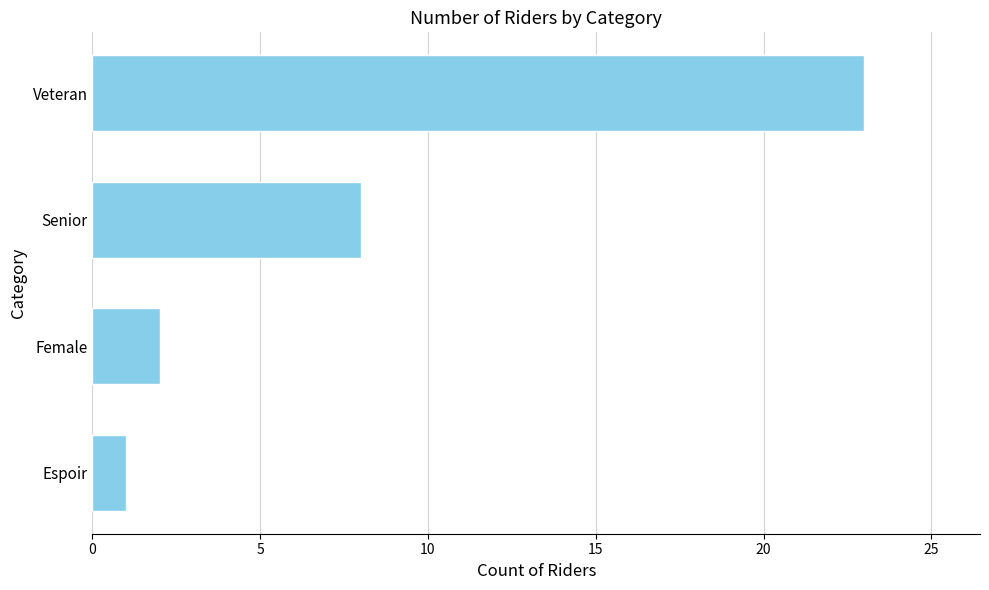

Is it true that the value at Veteran is 14?

False